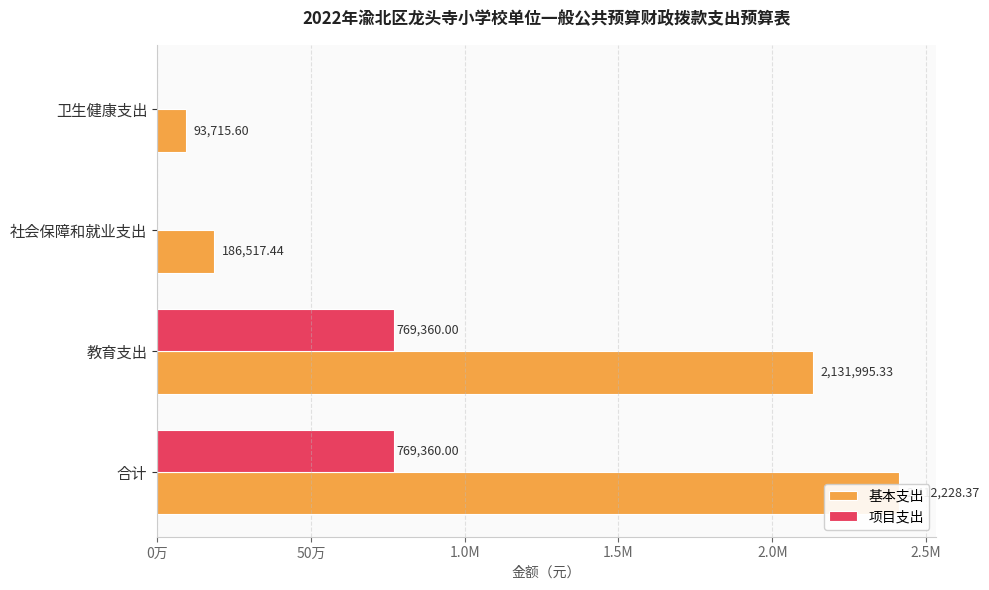

At how many categories does at least one series exceed 302589?

2